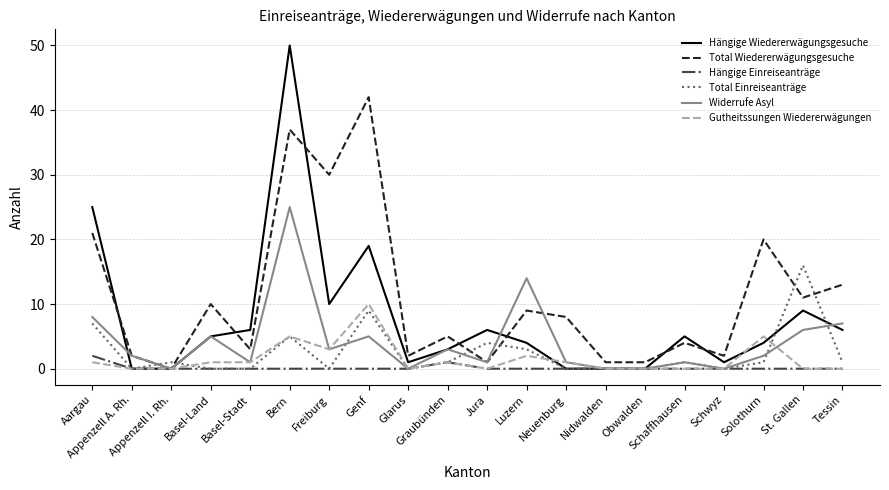

Which series ends up on top after the final intersection of Widerrufe Asyl and Hängige Wiedererwägungsgesuche?

Widerrufe Asyl